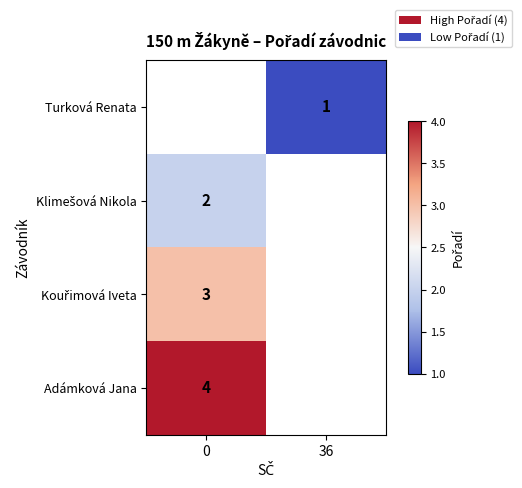

How many values in row_2 are above zero?

1